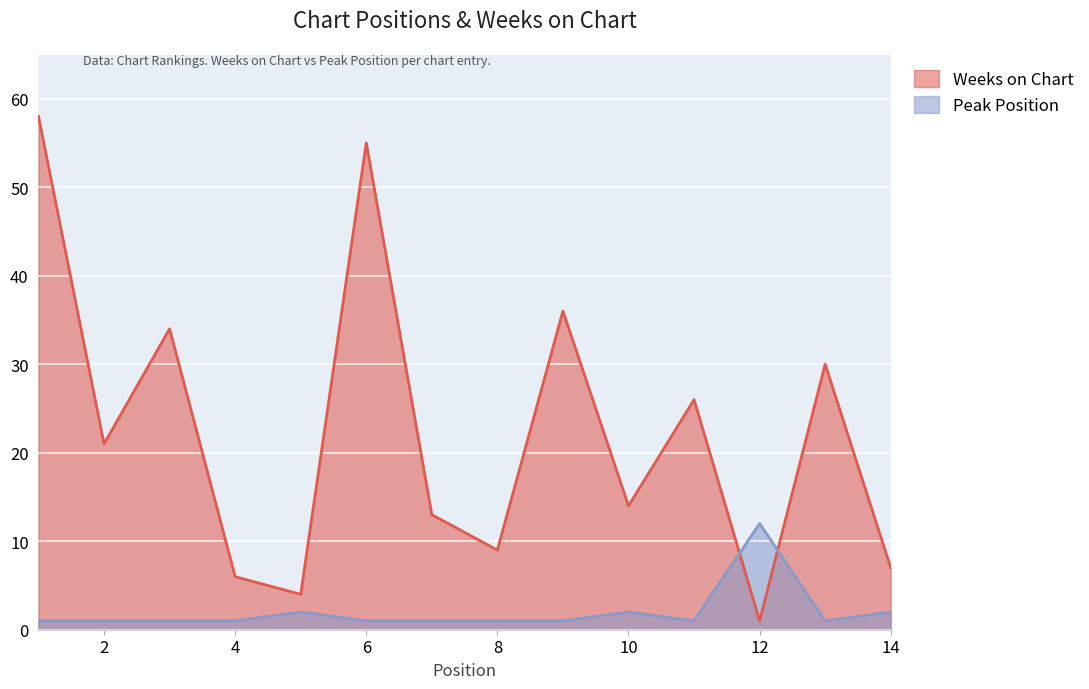

What is the difference between the maximum and minimum values in the Weeks on Chart series?

57